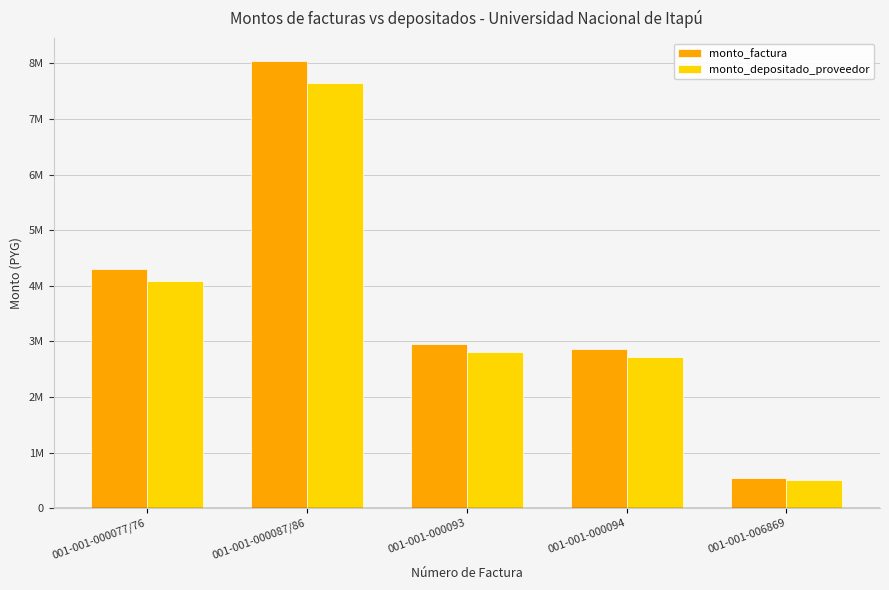

Reading left to right, what are all the values shown in this chart?

monto_factura: 4300000	8048000	2948000	2860000	540000
monto_depositado_proveedor: 4088909	7652917	2803280	2719600	513491